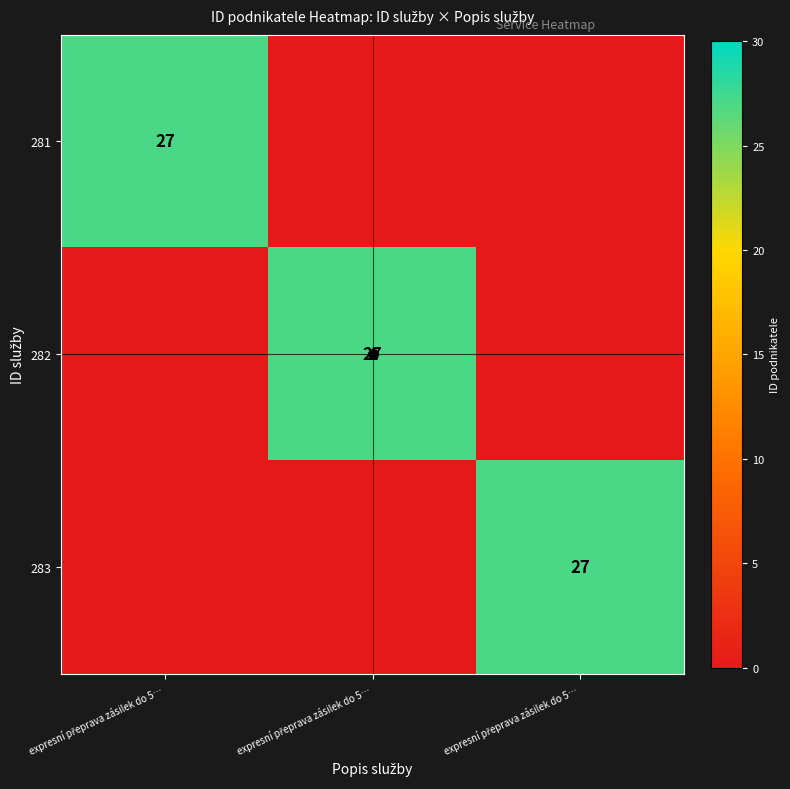

Which has a higher value, expresní přeprava zásilek do 5… or expresní přeprava zásilek do 5…?

expresní přeprava zásilek do 5…